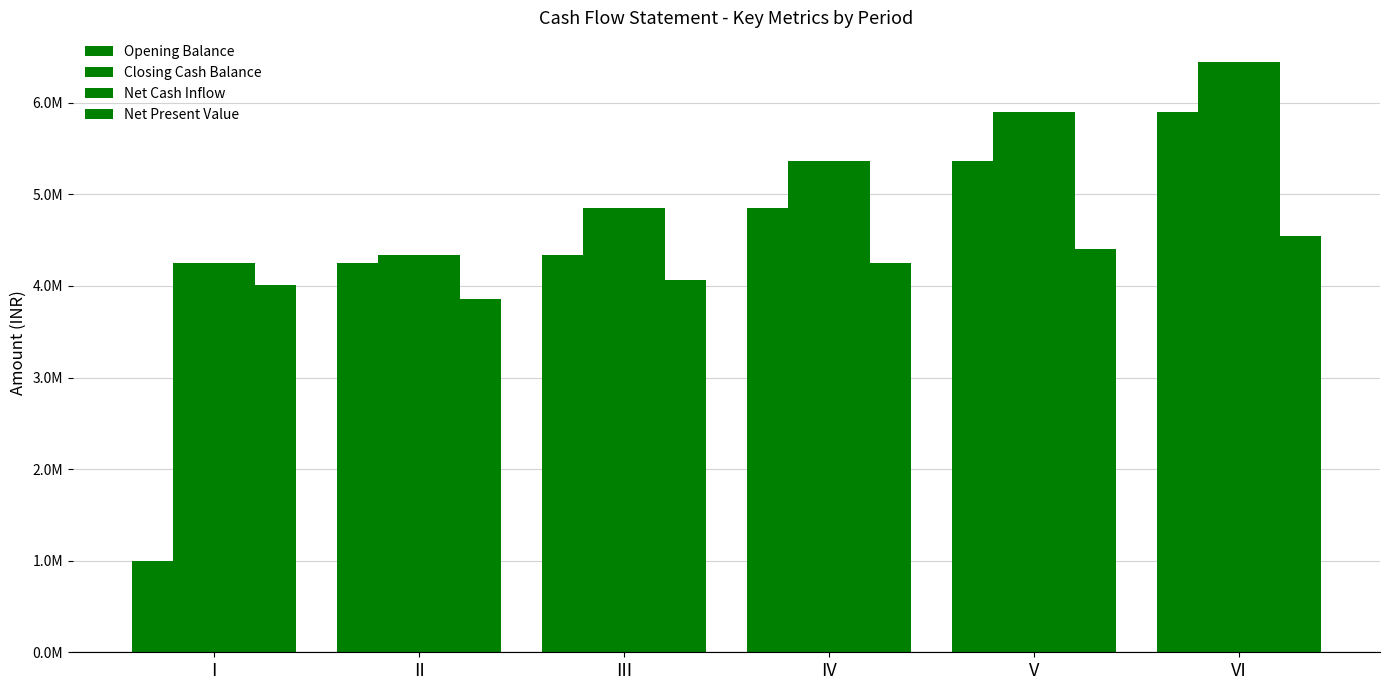

Does the chart contain stacked bars?

No